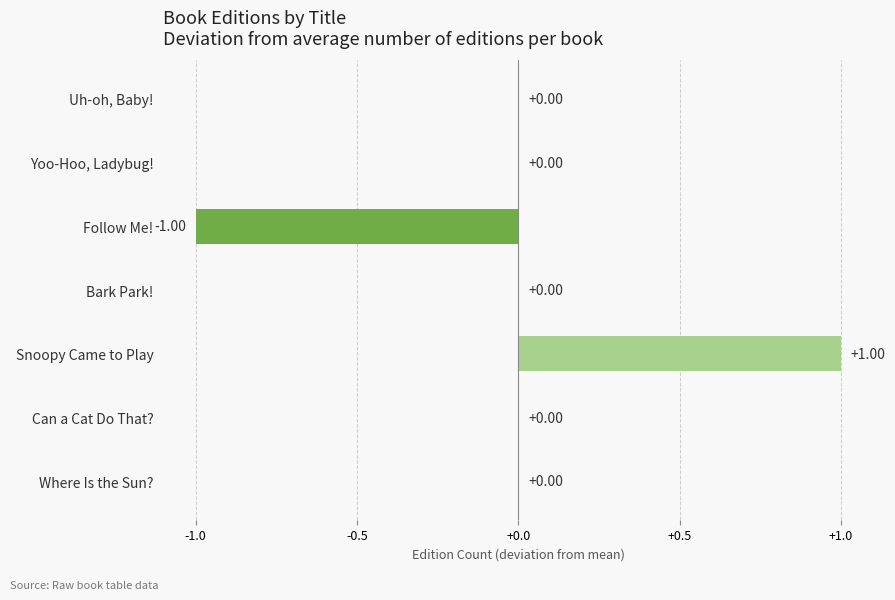

Count the number of data series in this chart.

1